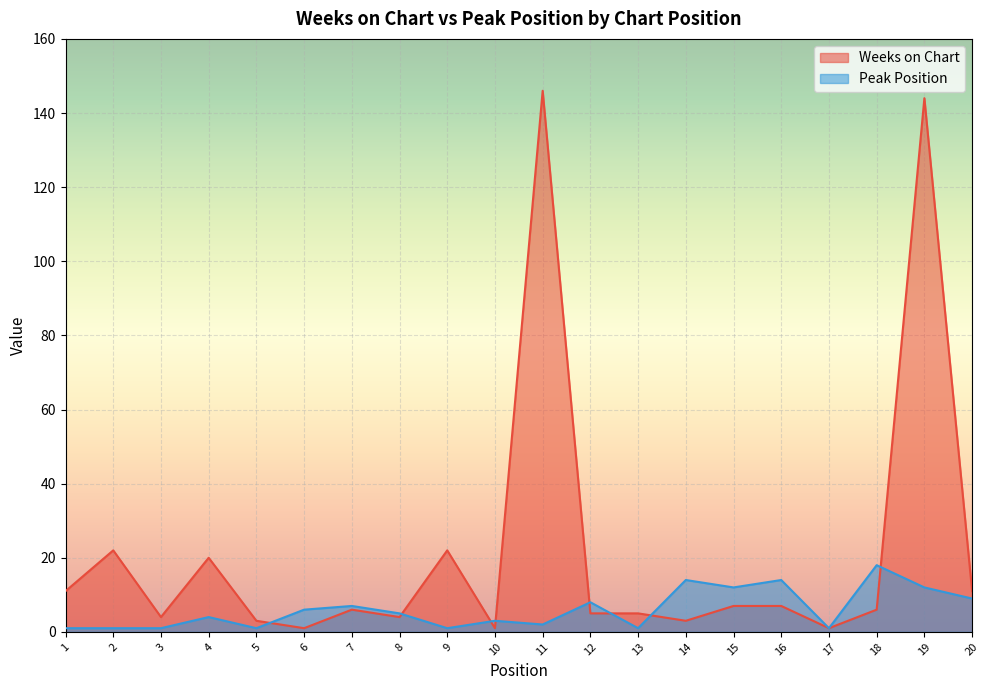

What is the difference between the highest and lowest values at 4?

16